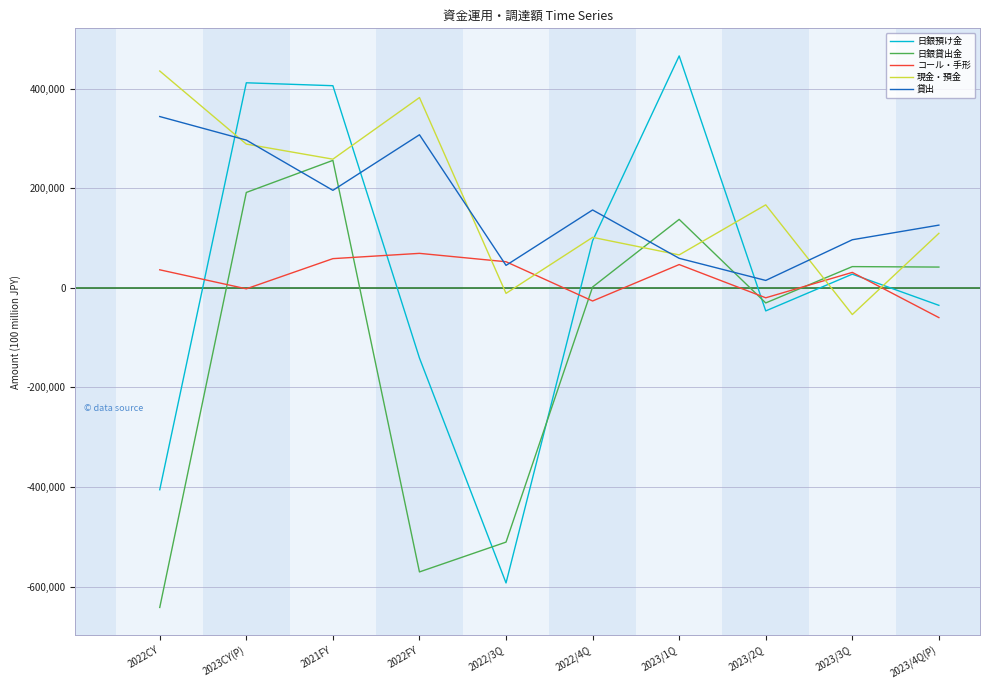

Is the value of 日銀貸出金 at 2022CY greater than the value of 現金・預金 at 2022/4Q?

No